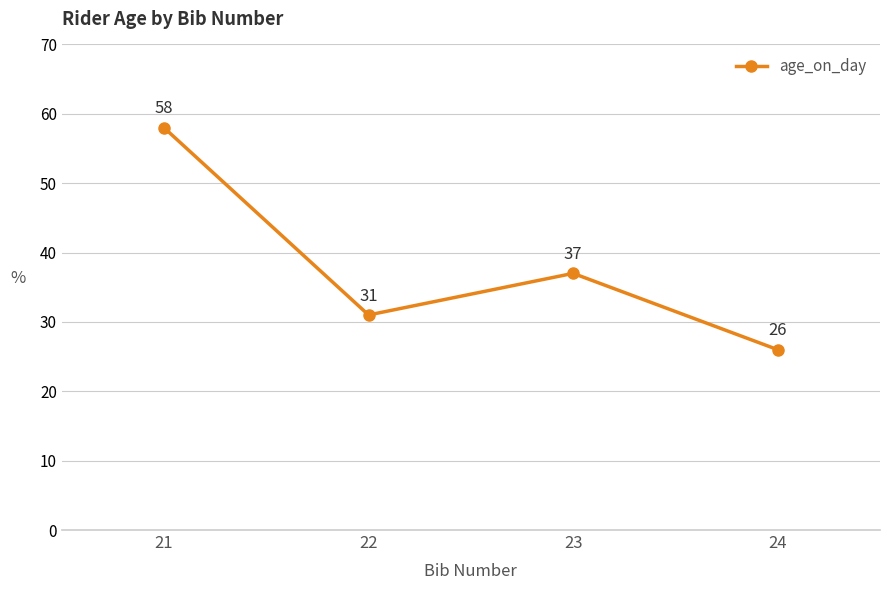

Reading left to right, list all the values displayed in this chart.

58	31	37	26